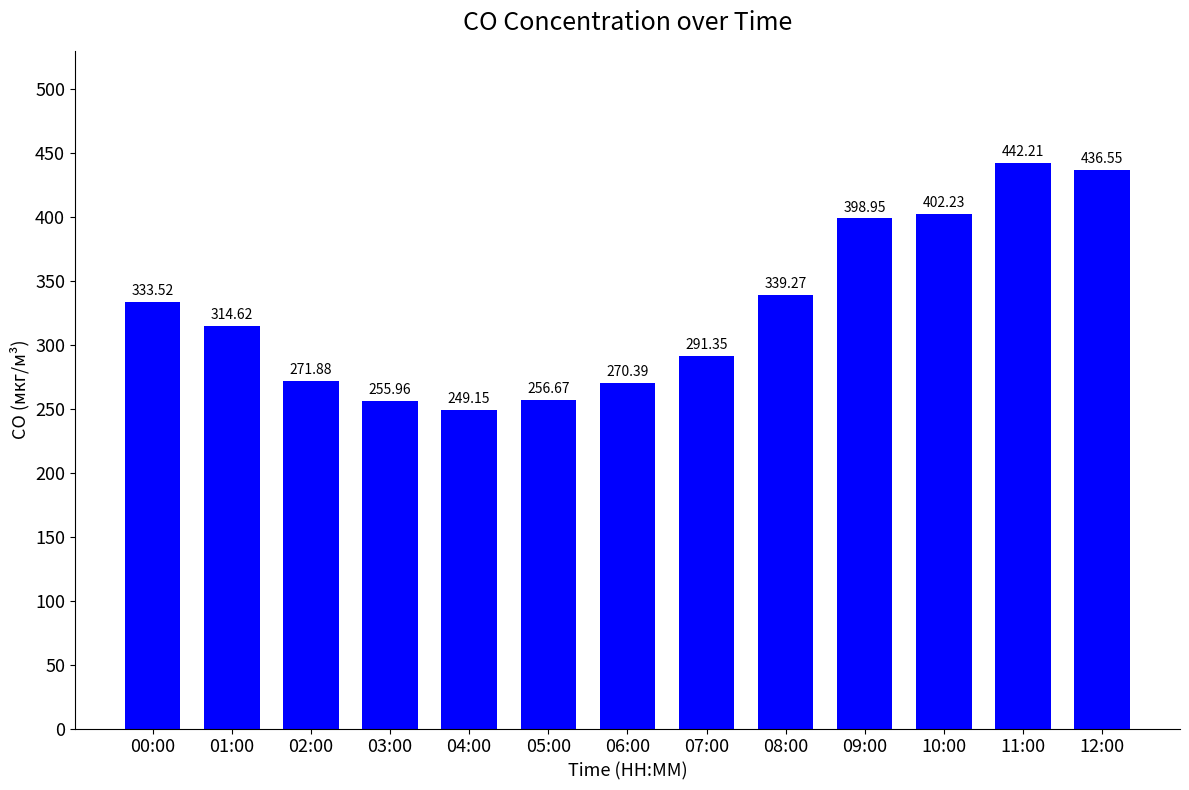

What is the sum of all values?

4262.8